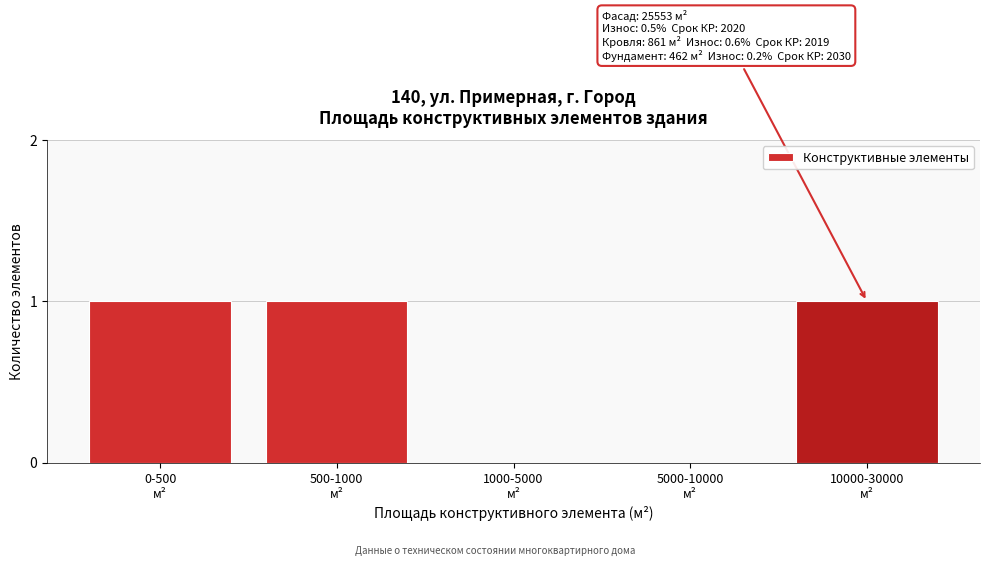

What is the sum of all values?

3